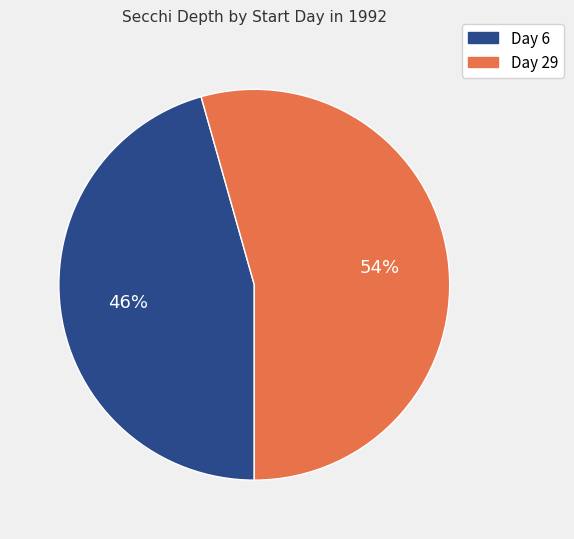

Does any single category account for the majority?

Yes